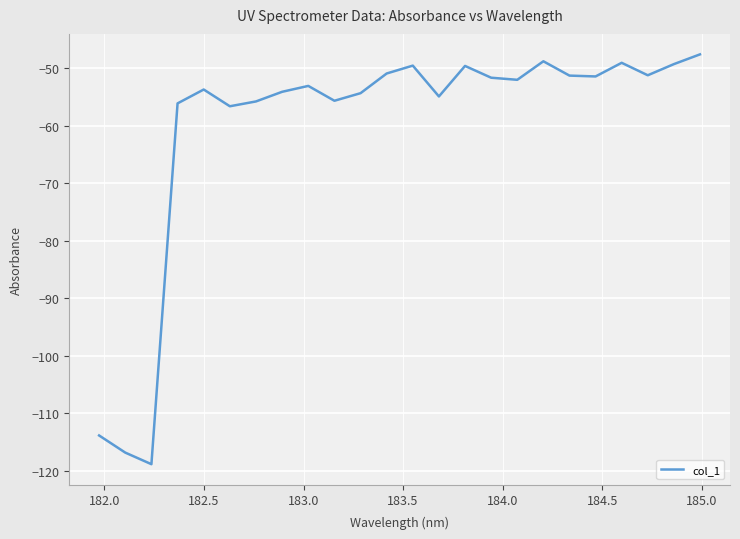

What is the greatest value displayed?

-47.6